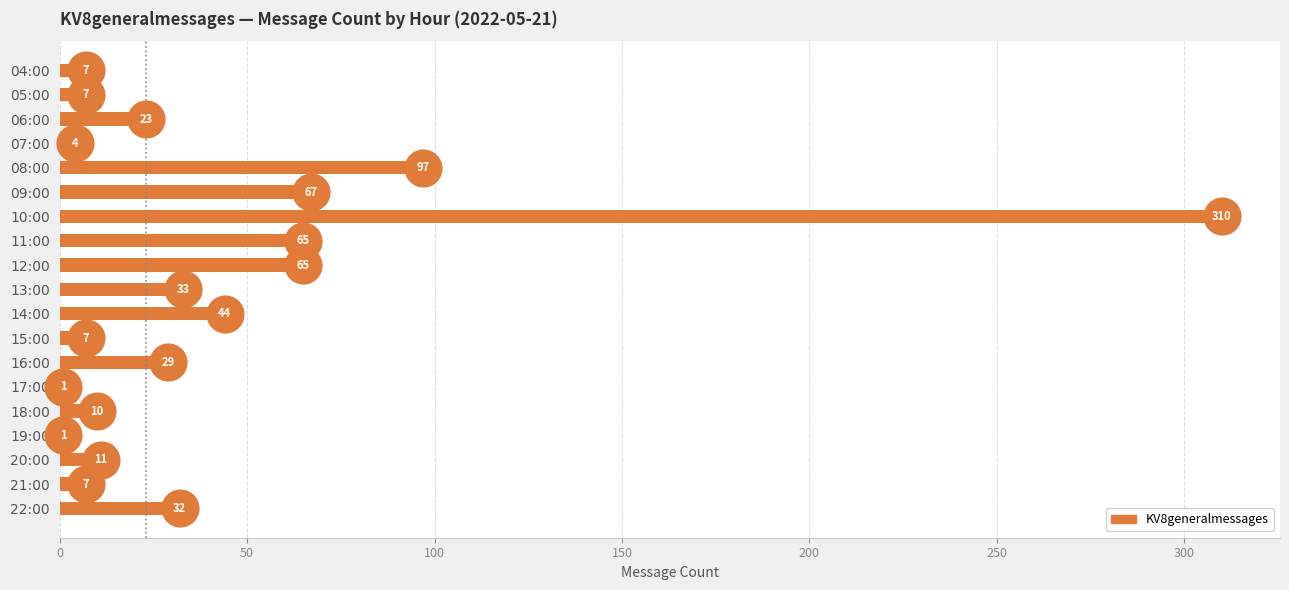

What is the change in value from 05:00 to 10:00?

+303